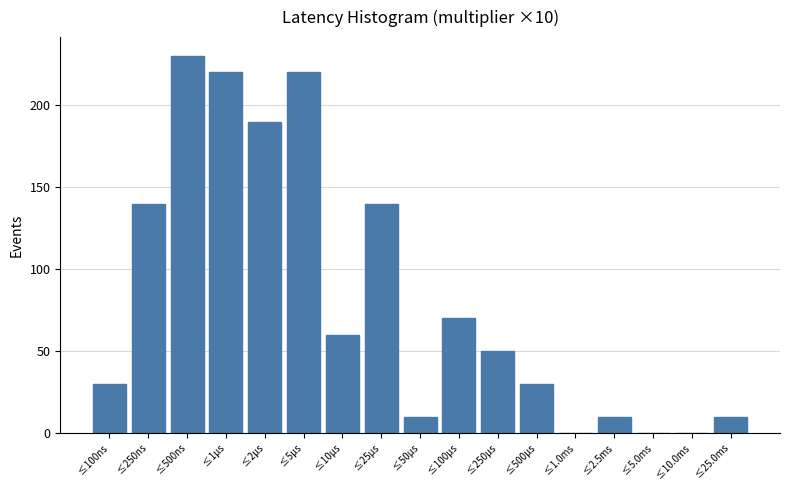

Reading left to right, what are all the values shown in this chart?

≤100ns=30	≤250ns=140	≤500ns=230	≤1μs=220	≤2μs=190	≤5μs=220	≤10μs=60	≤25μs=140	≤50μs=10	≤100μs=70	≤250μs=50	≤500μs=30	≤1.0ms=0	≤2.5ms=10	≤5.0ms=0	≤10.0ms=0	≤25.0ms=10